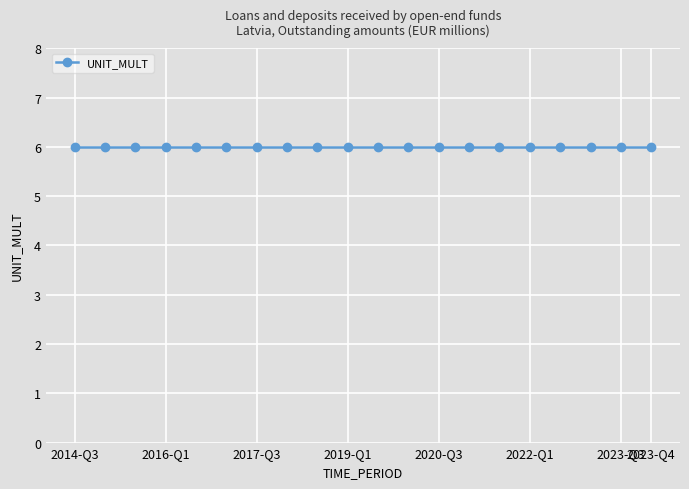

True or false: OBS_VALUE has more than 2 points higher than both neighbors.

False